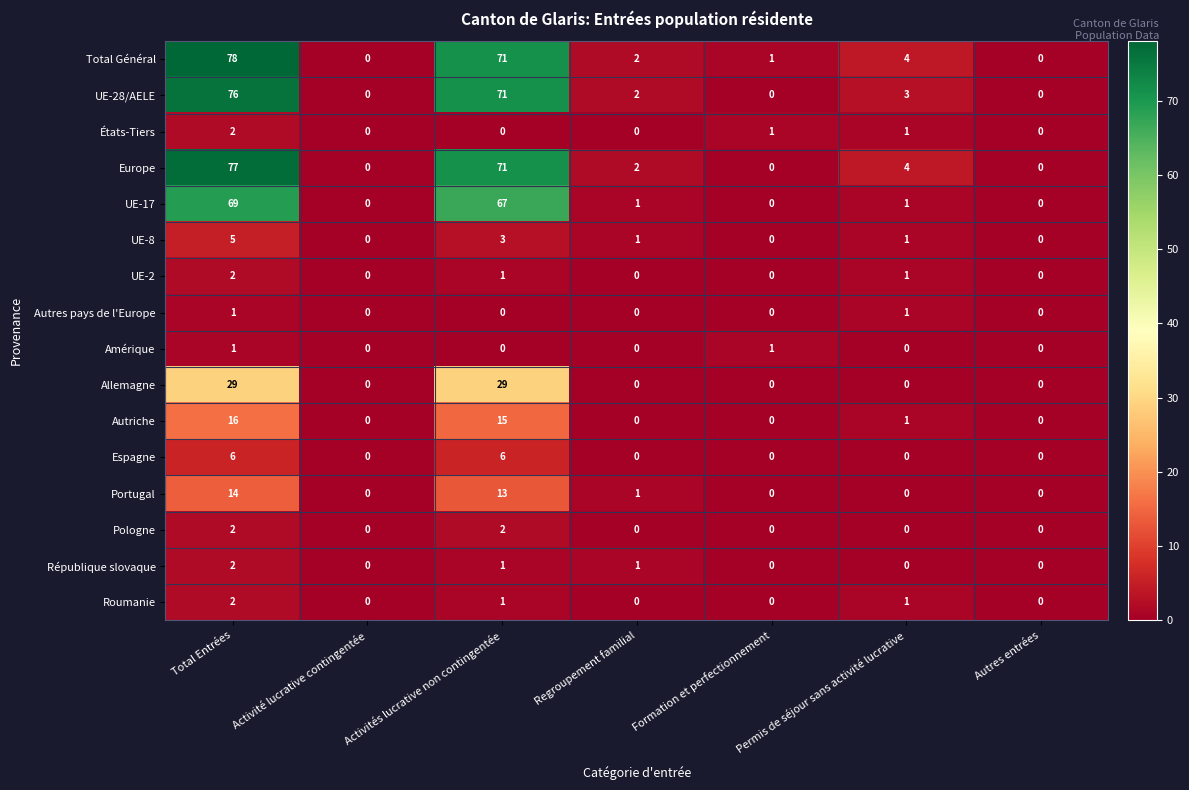

Which label corresponds to the largest value in the chart?

Total Entrées